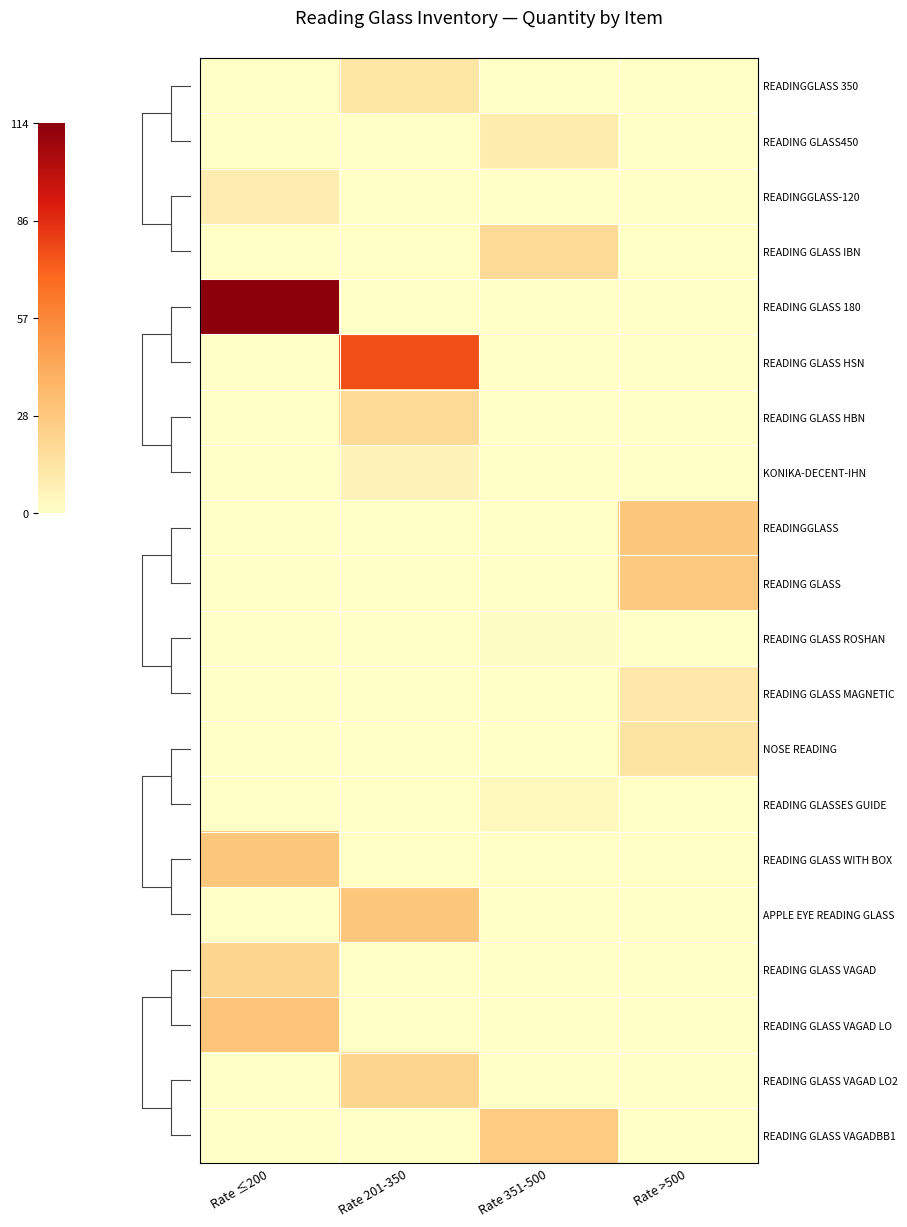

What is the greatest value displayed?

114